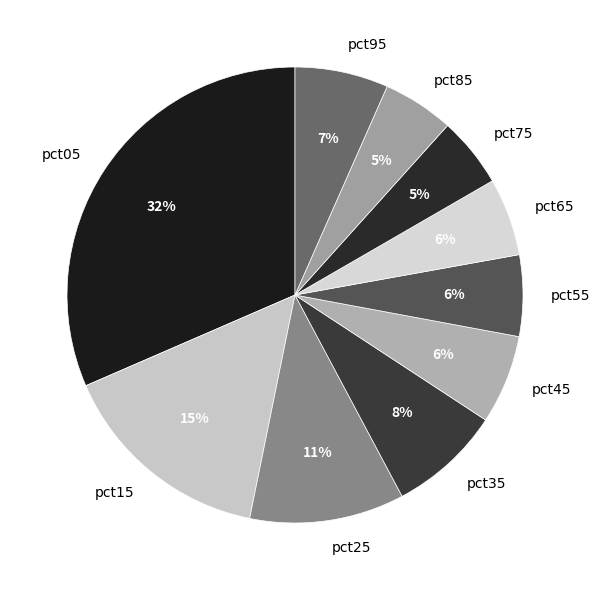

To the nearest percent, what is the average slice percentage?

10%